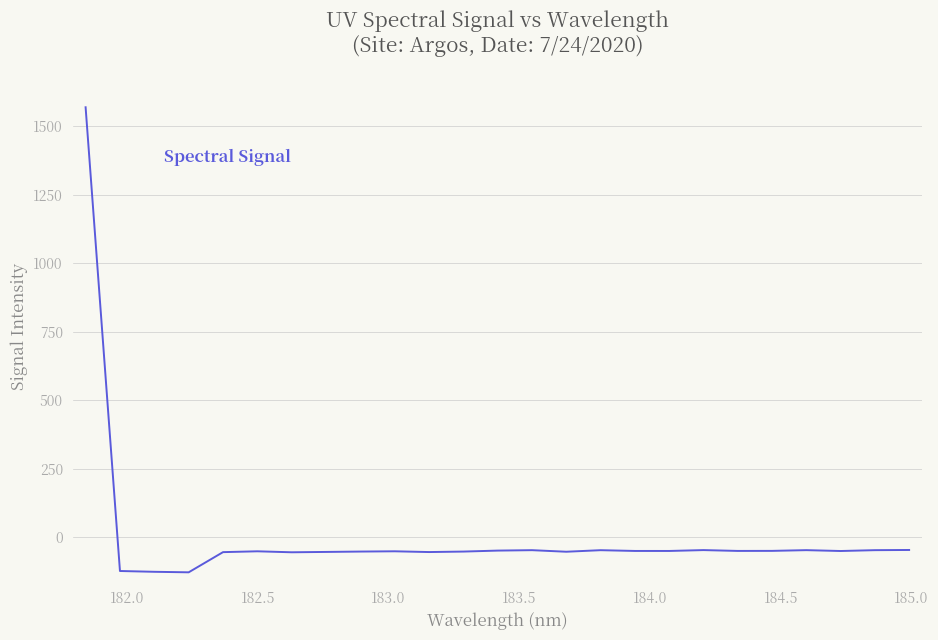

What is the greatest value displayed?

1569.5